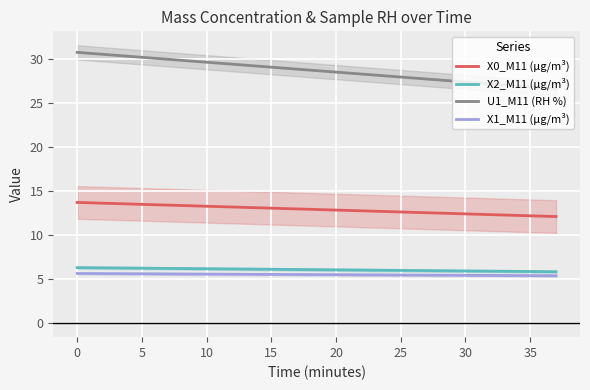

At 22, list the series in order from smallest to largest.

X1_M11 (μg/m³), X2_M11 (μg/m³), X0_M11 (μg/m³), U1_M11 (RH %)